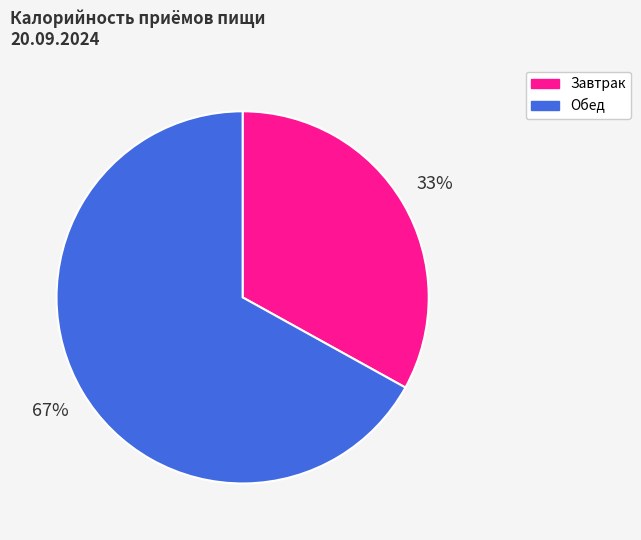

Is it true that Завтрак is 24% of the pie?

False